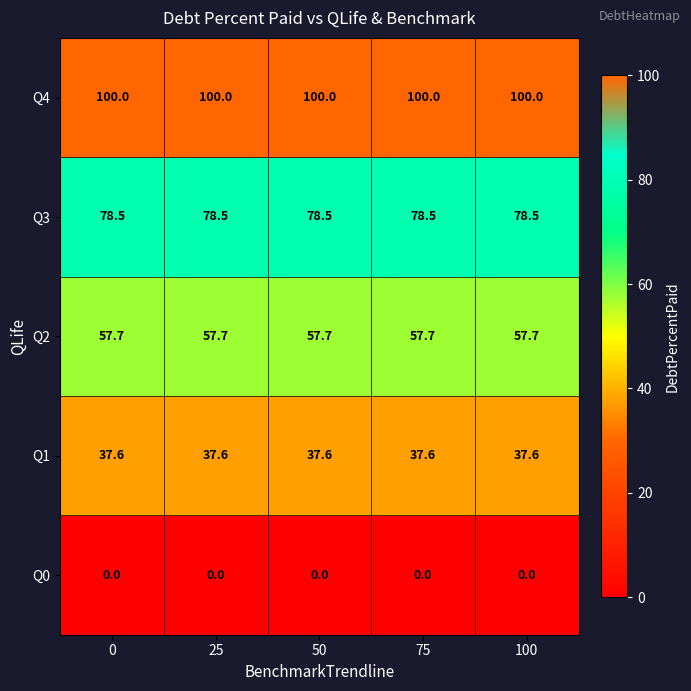

What is the difference between the highest and lowest values at 50?

100.0